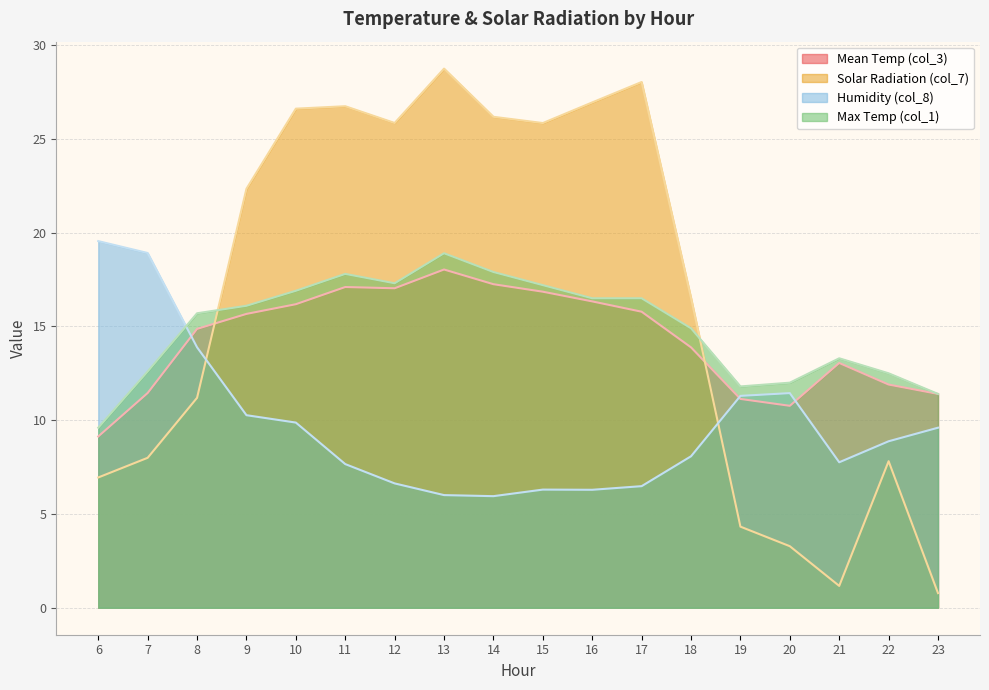

How many lines are shown in the chart?

4